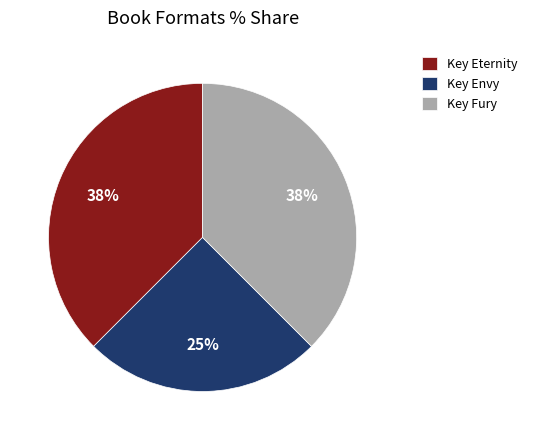

To the nearest percent, what is the average slice percentage?

33%